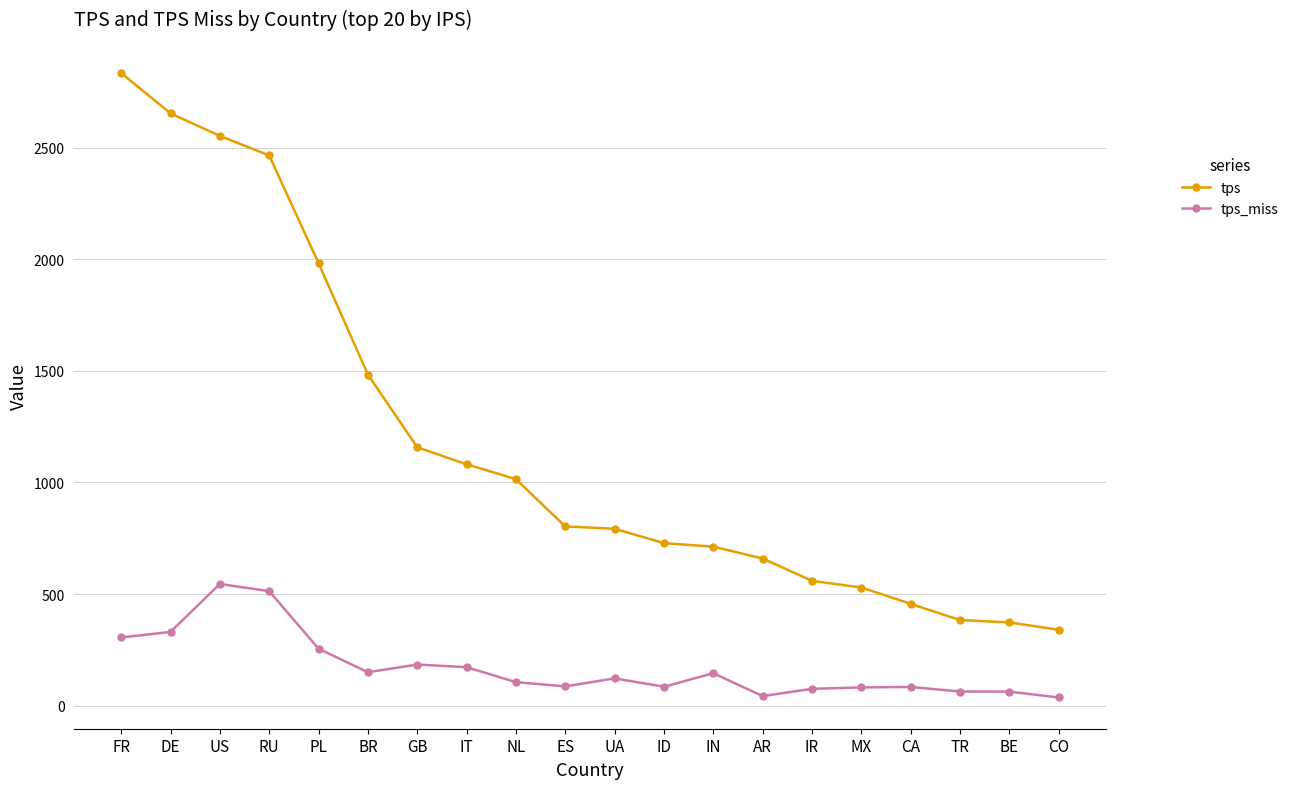

Does the chart display data point markers on the line(s)?

Yes